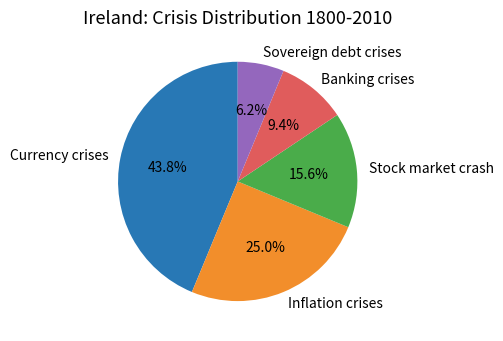

What percentage do Stock market crash and Banking crises together represent?

25.0%